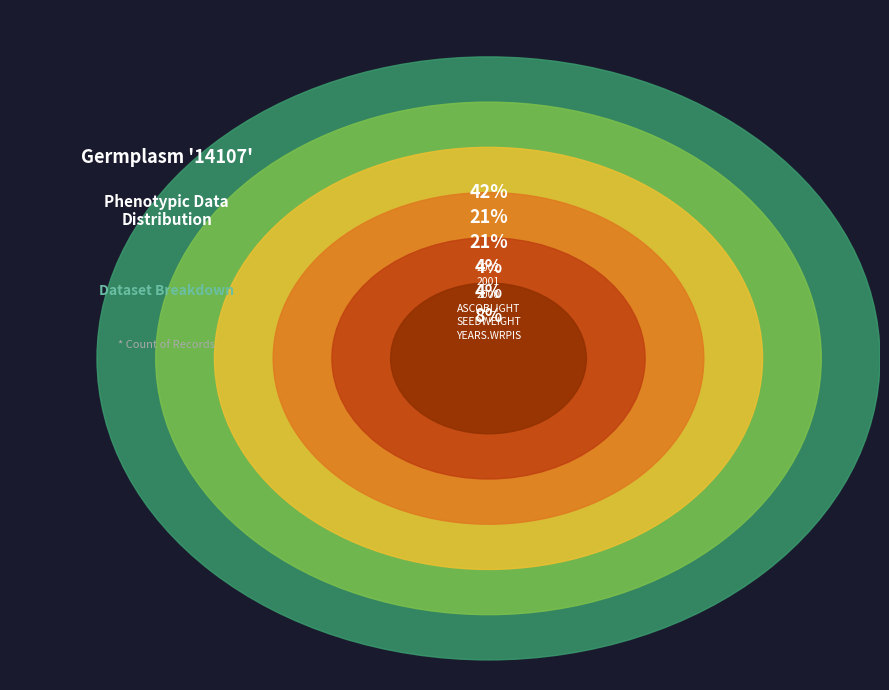

Which slice is the smallest?

CHICKPEA.2000.CFERRY